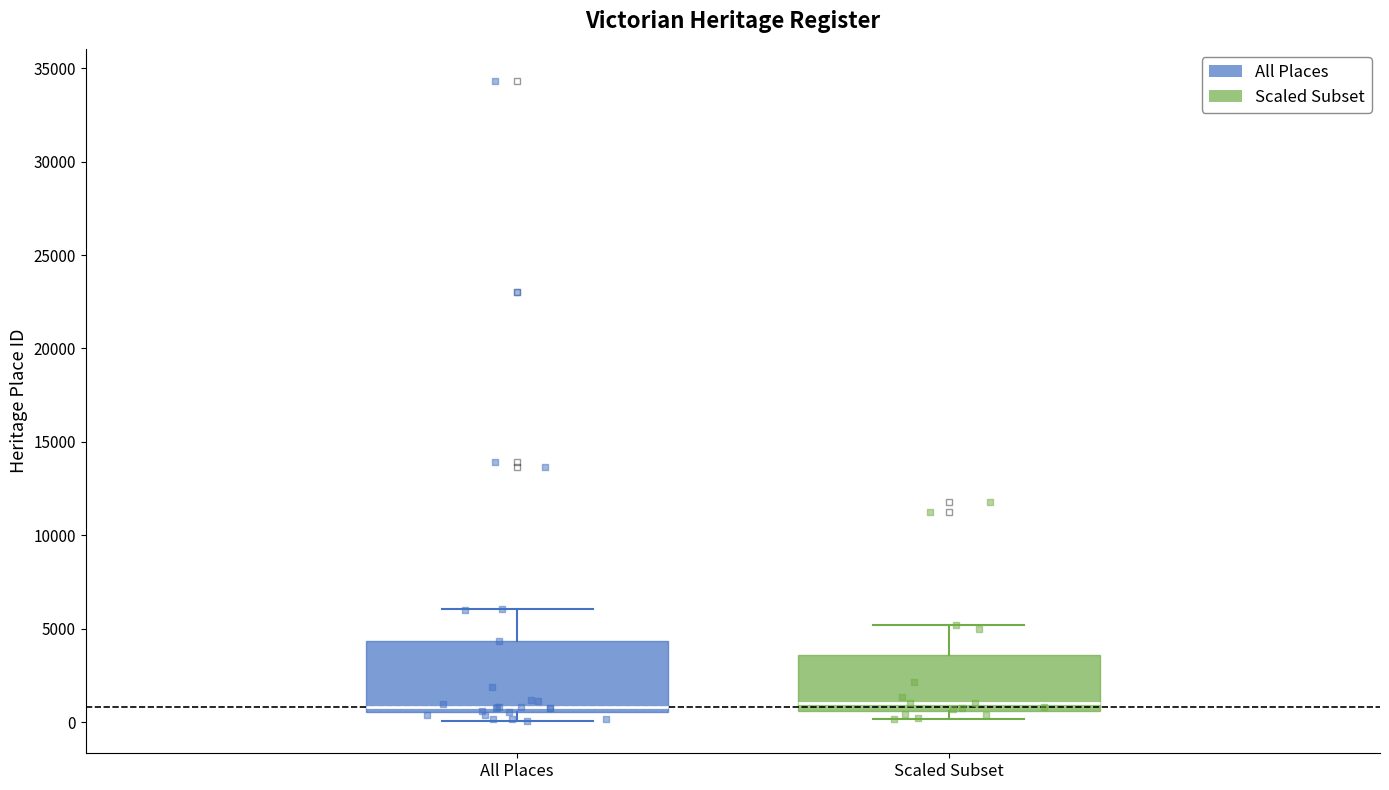

Where is the upper edge of the box for All Places on the y-axis? The values are not printed on the chart, so give them approximately, as read against the axis.

4500